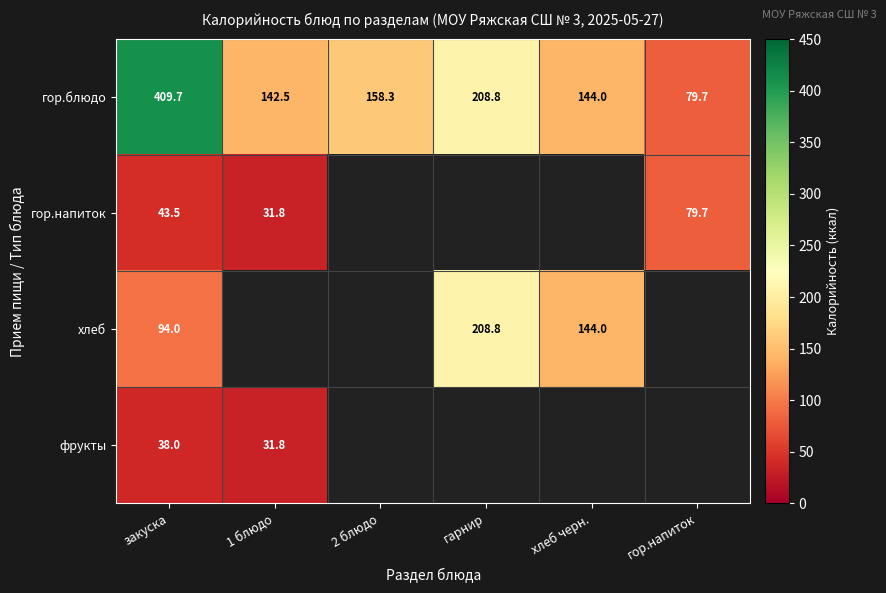

The гор.блюдо series shows 96.5 at 1 блюдо. True or false?

False